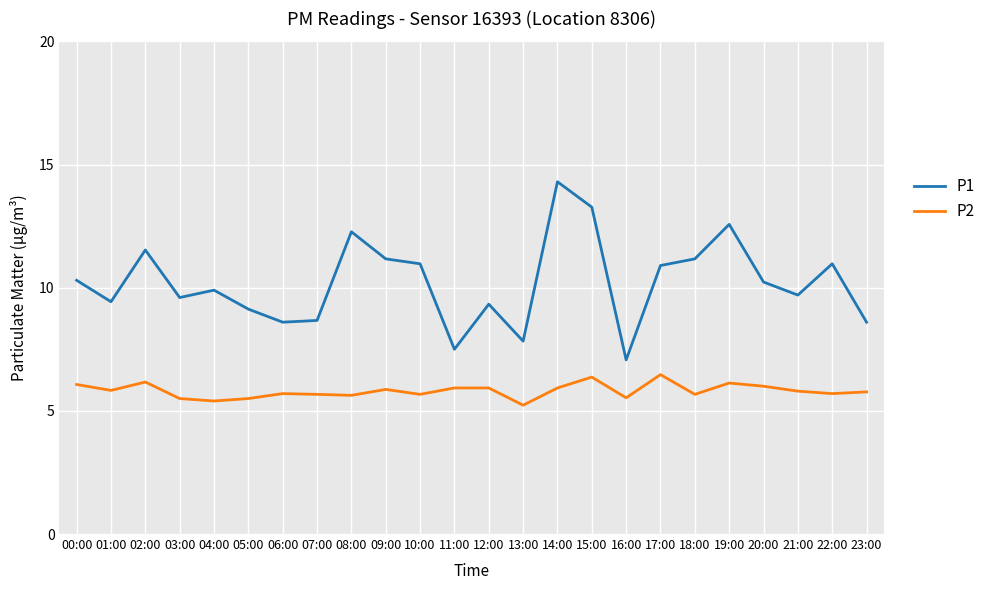

Which series has the largest range (max minus min)?

P1